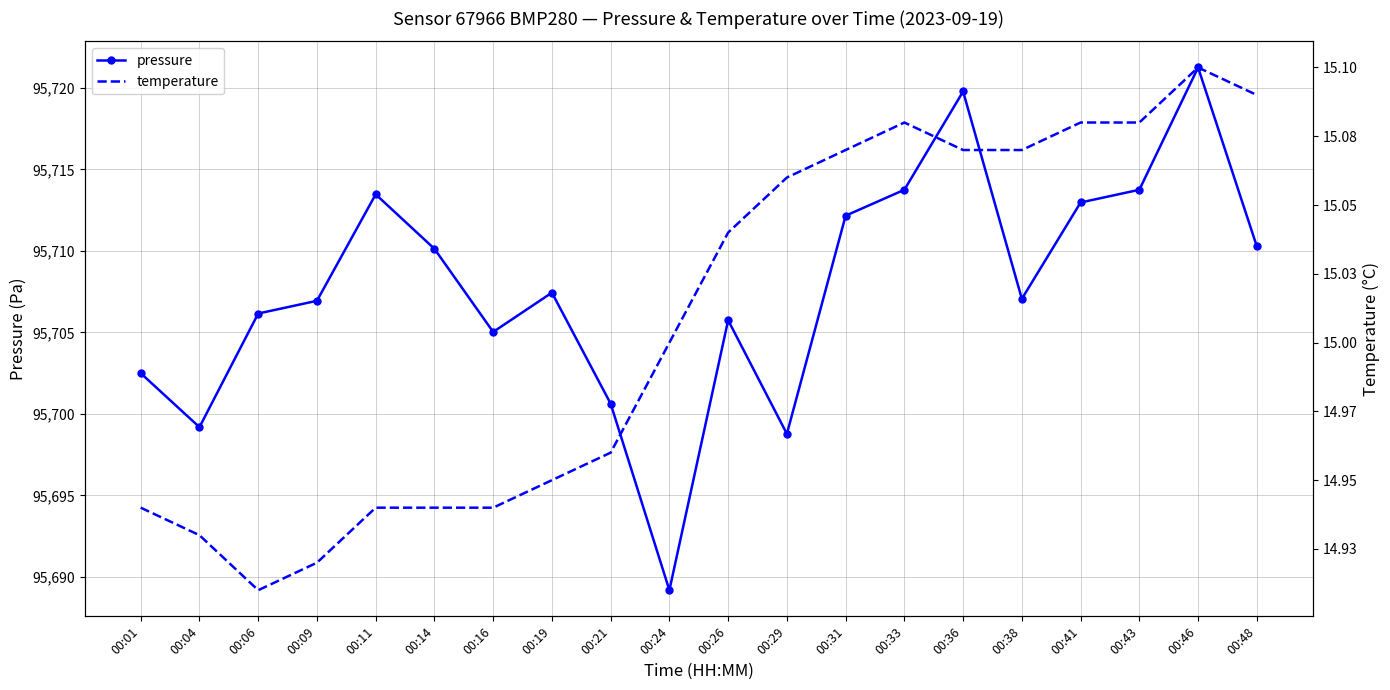

What is the difference between the highest and lowest values at 00:29?

95683.7